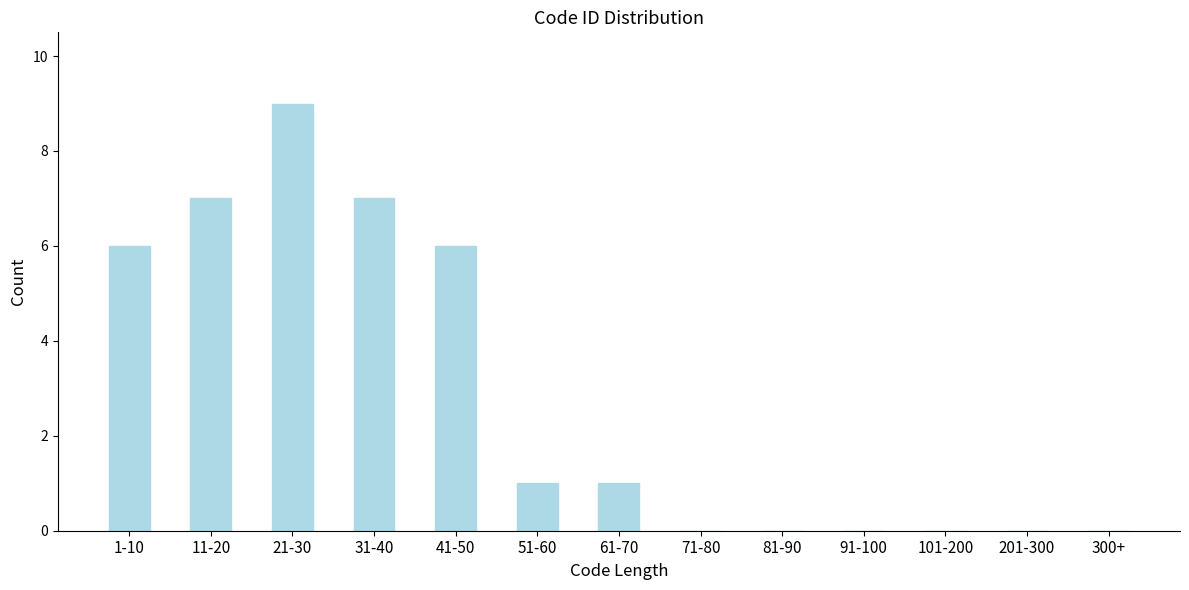

Reading left to right, extract all data points from this chart.

1-10=6	11-20=7	21-30=9	31-40=7	41-50=6	51-60=1	61-70=1	71-80=0	81-90=0	91-100=0	101-200=0	201-300=0	300+=0